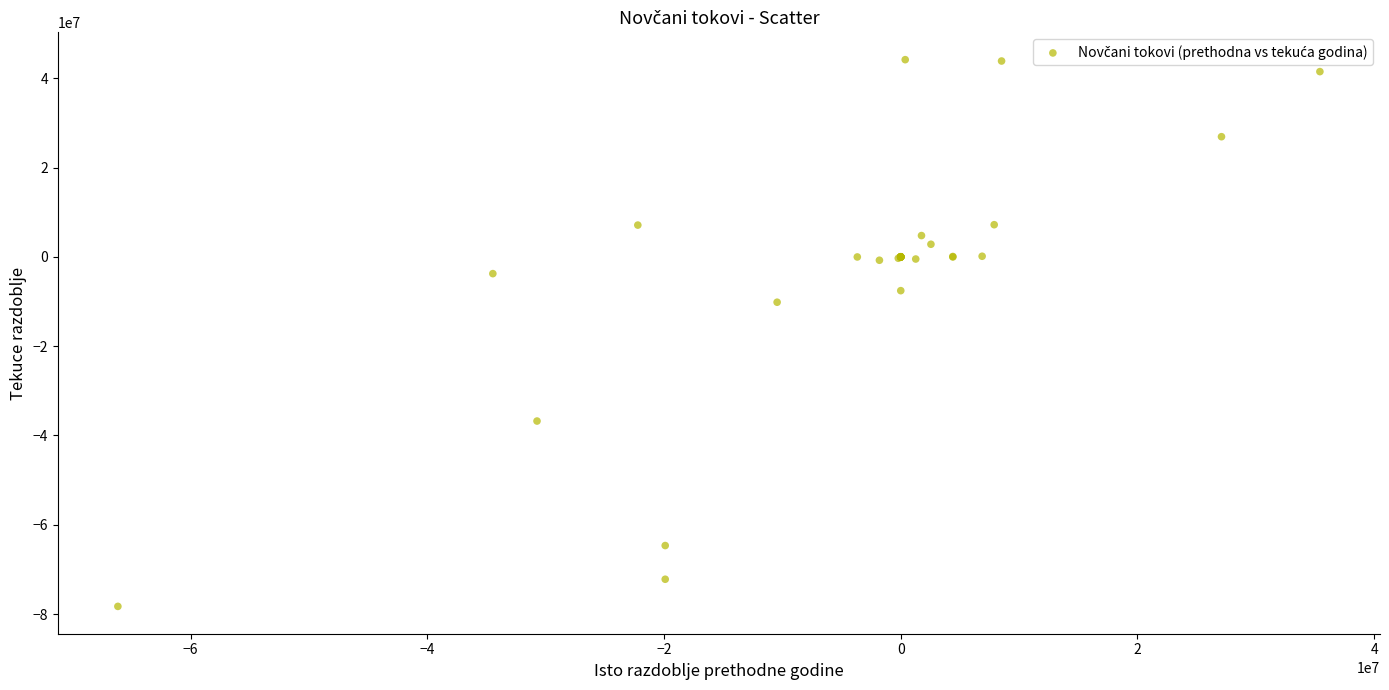

What Y value in the scatter plot is closest to -17042448?

-10139155